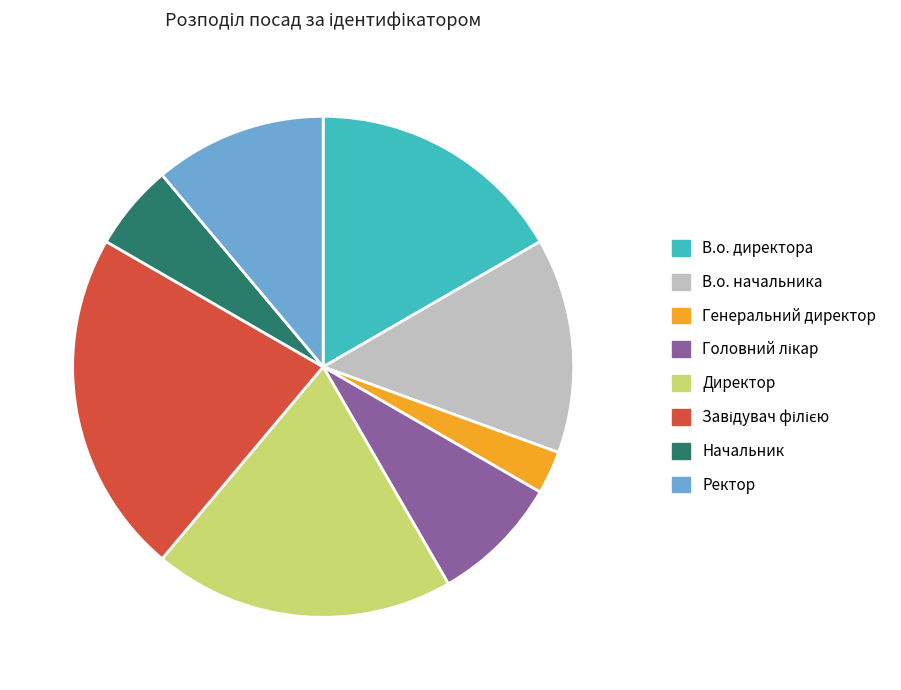

How many slices are in this pie chart?

8